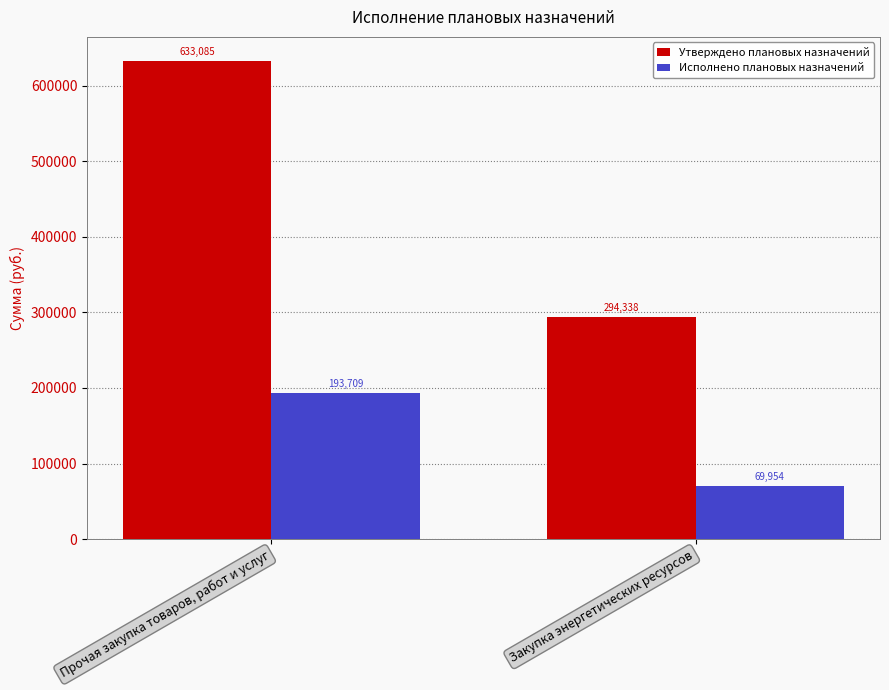

At which category is the sum across all series the highest?

Прочая закупка товаров, работ и услуг